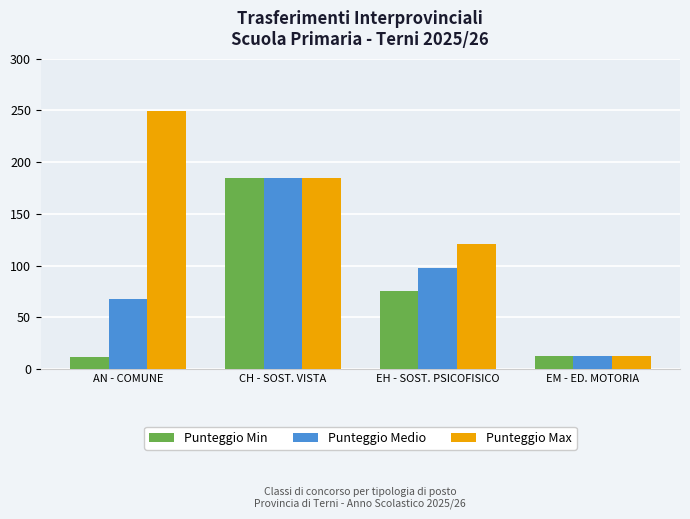

What is the total value across all series at CH - SOST. VISTA?

555.0